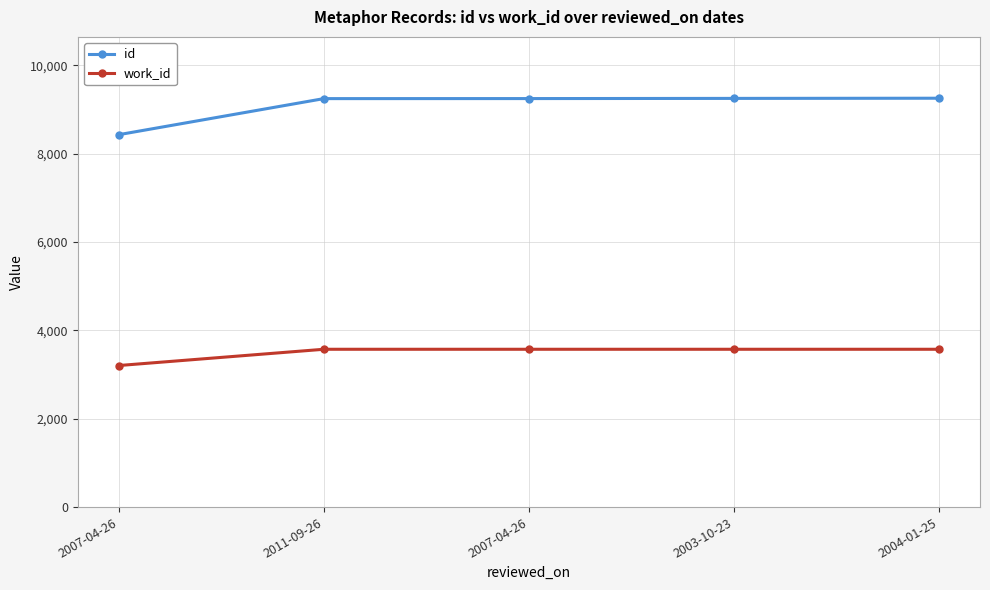

True or false: id and work_id intersect in this chart.

False